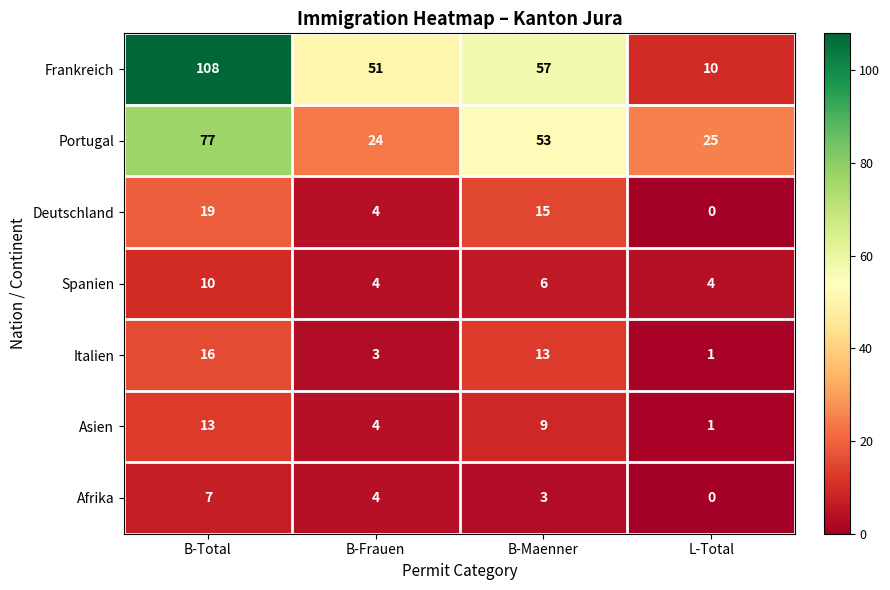

How many values in the Spanien series are below 6?

2